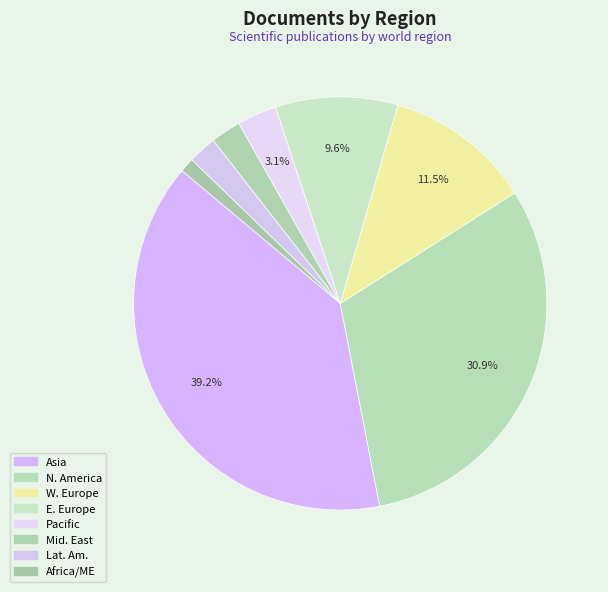

How many slices are in this pie chart?

8